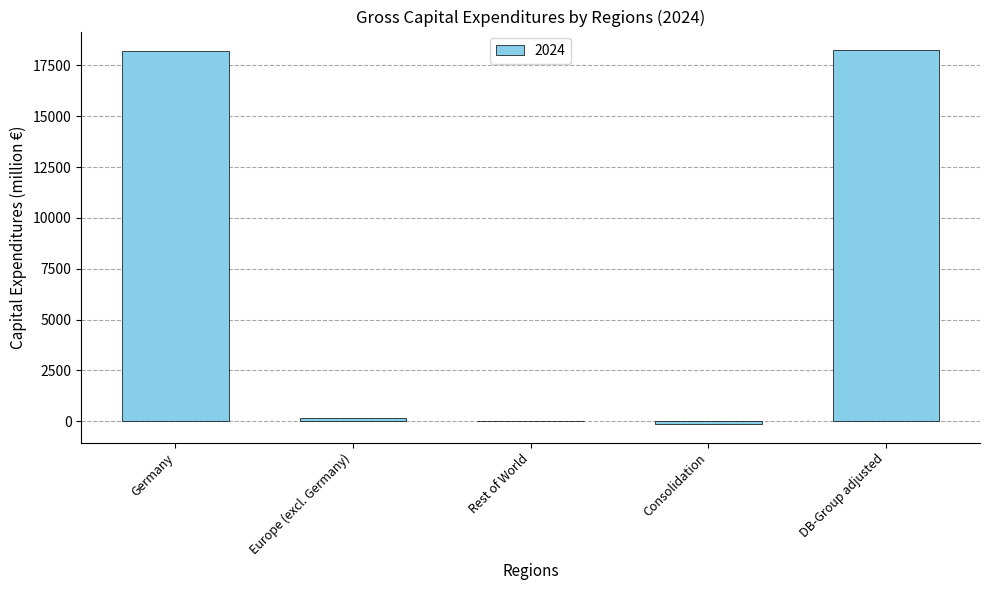

What is the maximum value shown in the chart?

18247